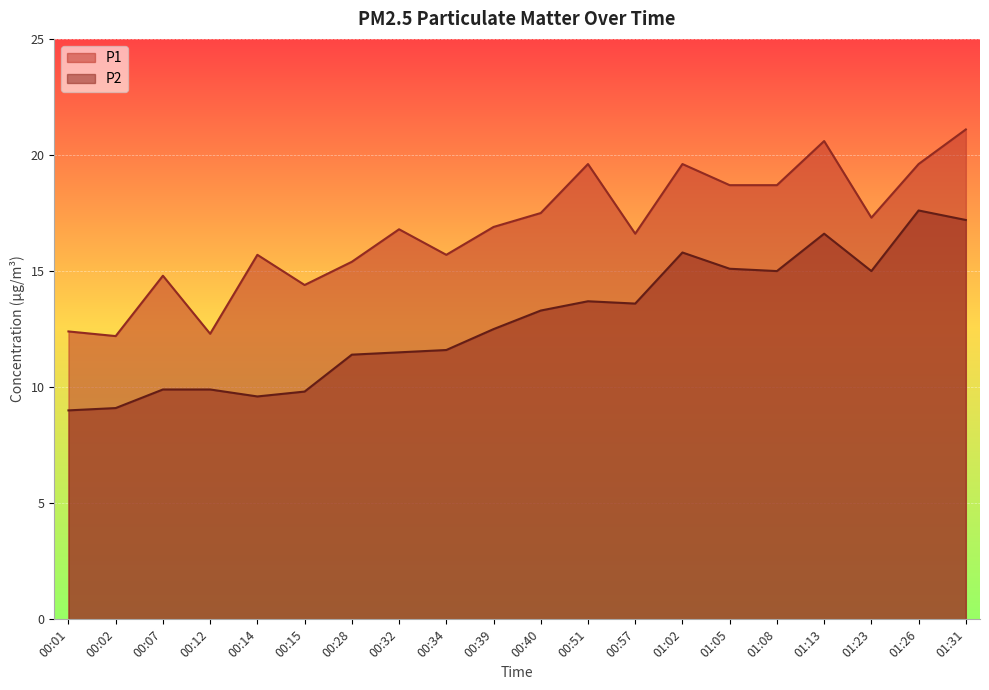

How many lines are shown in the chart?

2